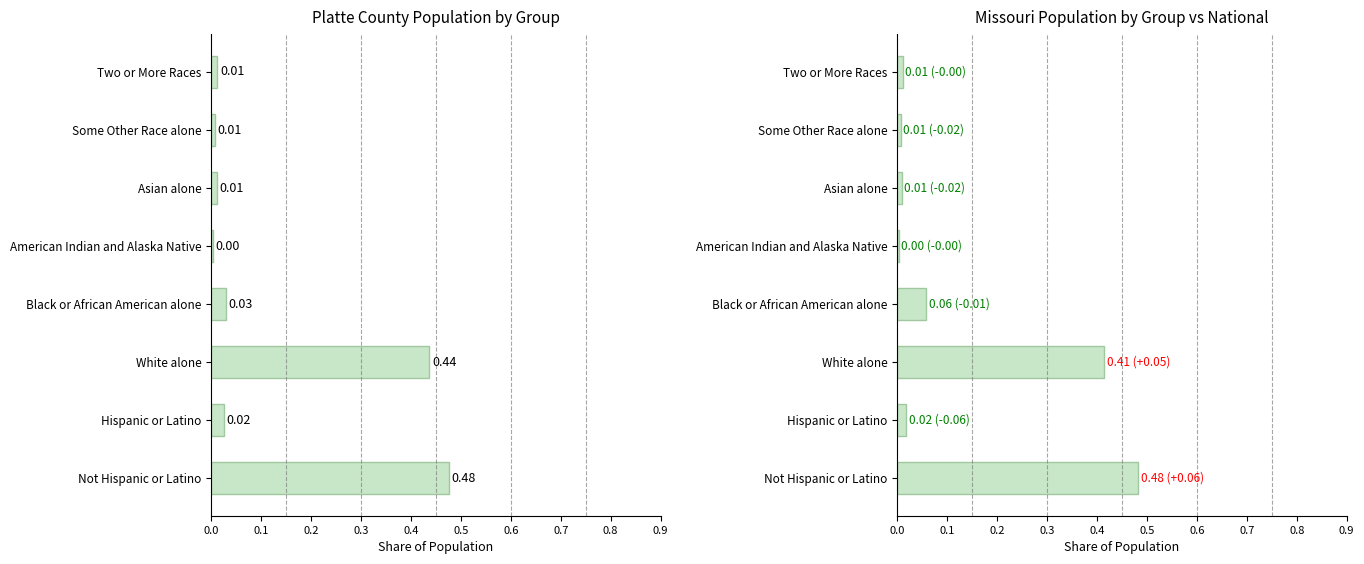

At how many categories does at least one series exceed 0?

8